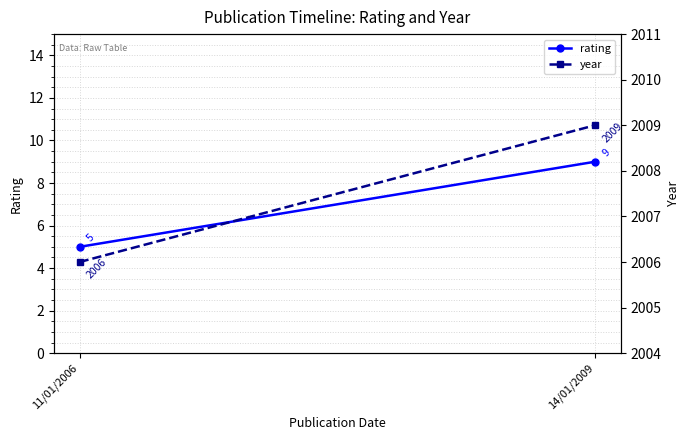

Reading right to left, what are all the values shown in this chart?

rating: 14/01/2009=9	11/01/2006=5
year: 14/01/2009=2009	11/01/2006=2006